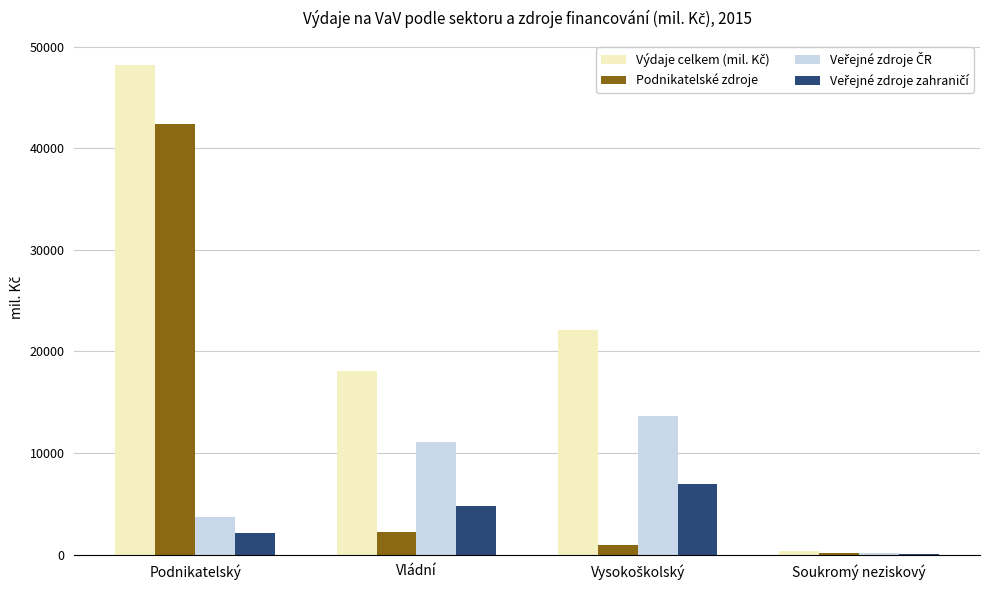

At which label is Podnikatelské zdroje closest to 21229?

Vládní